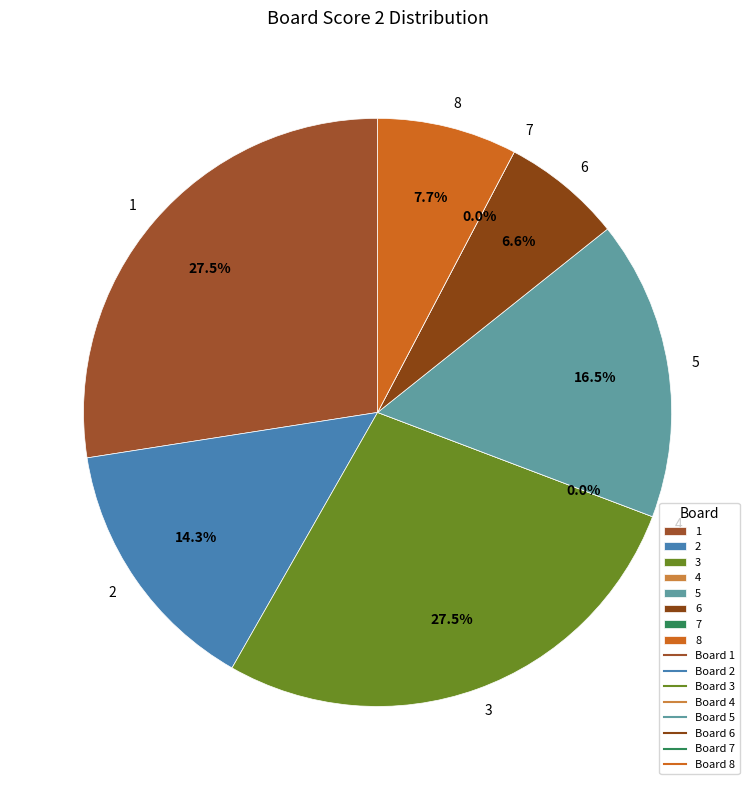

How many slices are in this pie chart?

8